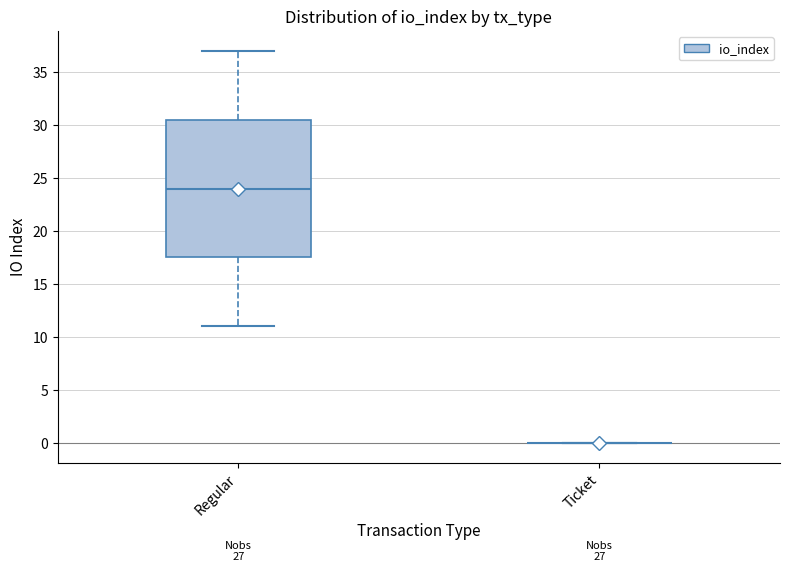

Reading left to right, transcribe this box plot: for each box, give where its median line is, the range the box spans, and where its two whiskers end, as read against the y-axis. The values are not printed on the chart, so give them approximately, as read against the axis.

Regular: median 24.0, box 17.5 to 30.5, whiskers 11.0 to 37.0
Ticket: box collapsed to a line at 0.0, whiskers 0.0 to 0.0